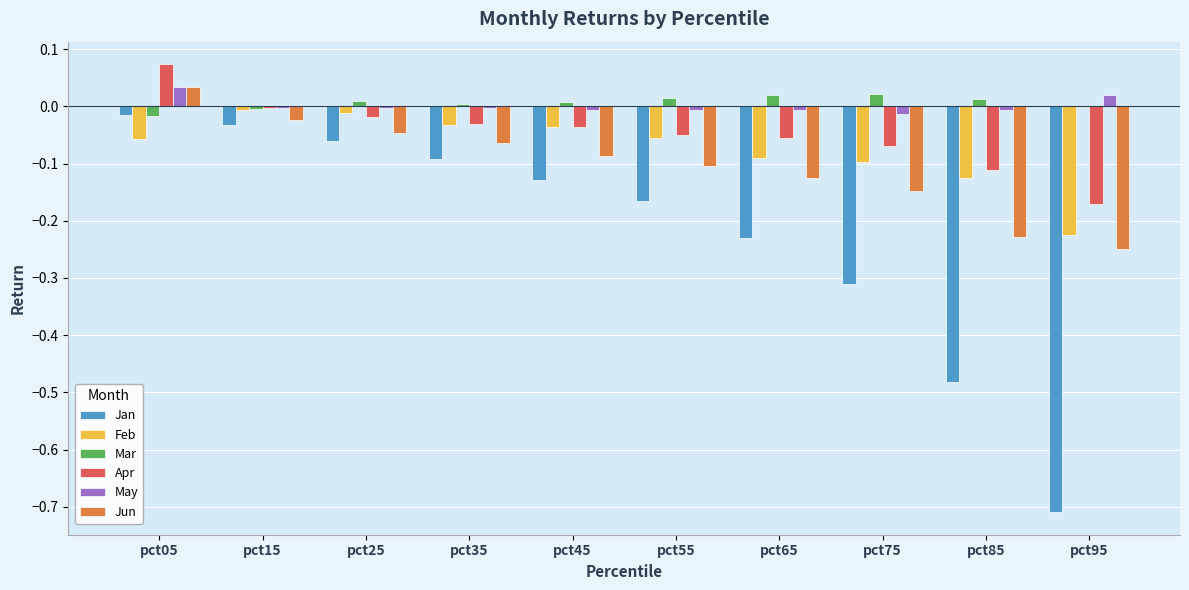

At which category is the sum across all series the highest?

pct05